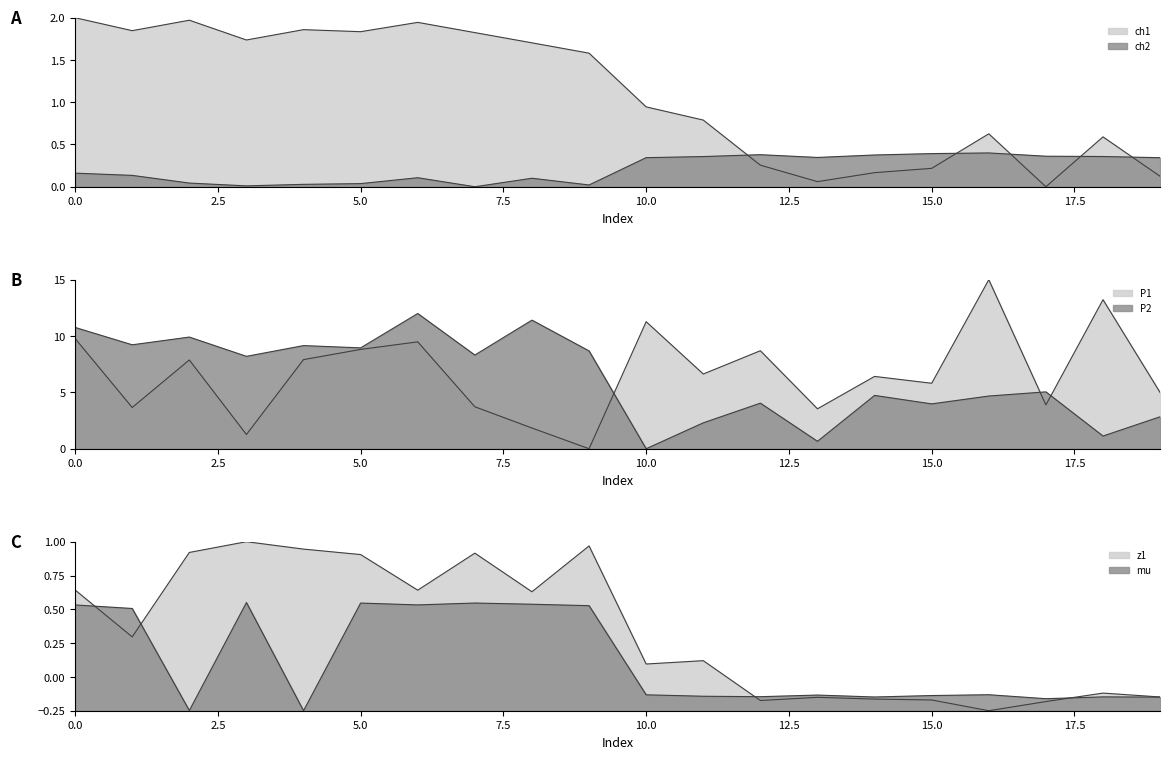

Which series changed the most between 6 and 7?

P1